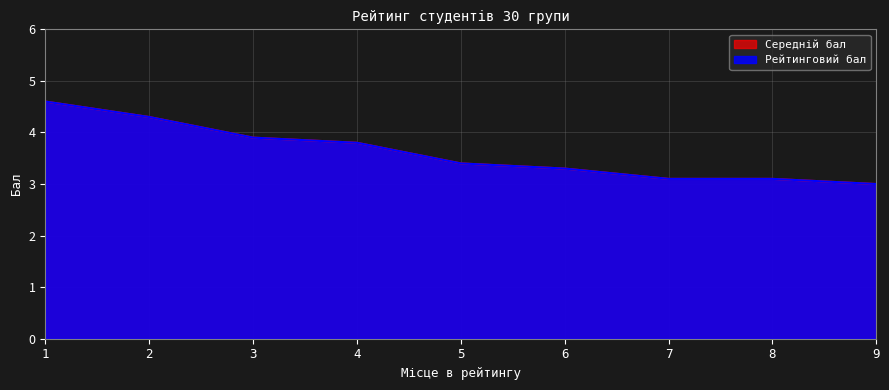

Rank the series at 6 from lowest to highest value.

Середній бал, Рейтинговий бал